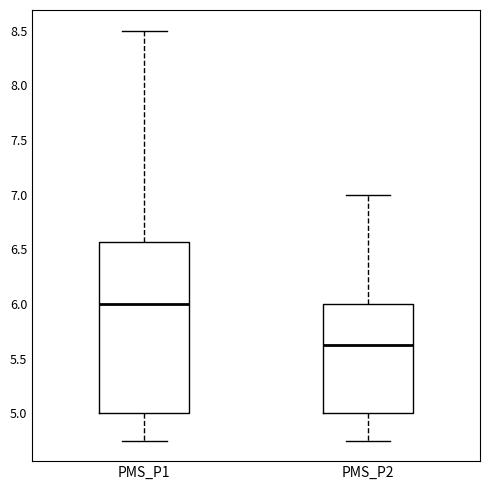

Reading left to right, read every box against the y-axis: the position of its median line, the range the box covers, and the ends of its whiskers. The values are not printed on the chart, so give them approximately, as read against the axis.

PMS_P1: median 6.00, box 5.00 to 6.55, whiskers 4.75 to 8.50
PMS_P2: median 5.65, box 5.00 to 6.00, whiskers 4.75 to 7.00